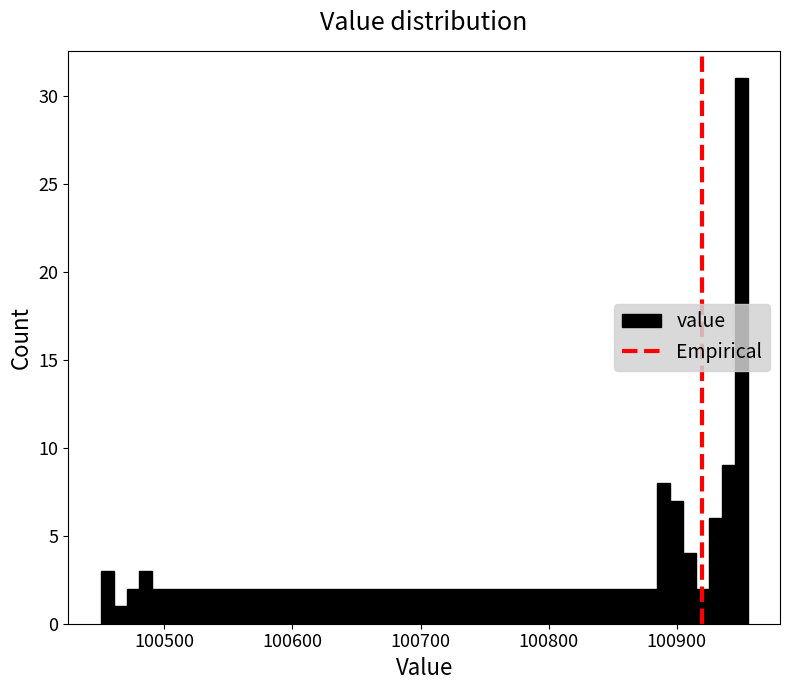

Read against the x-axis, roughly where is the centre of the tallest bar?

100950